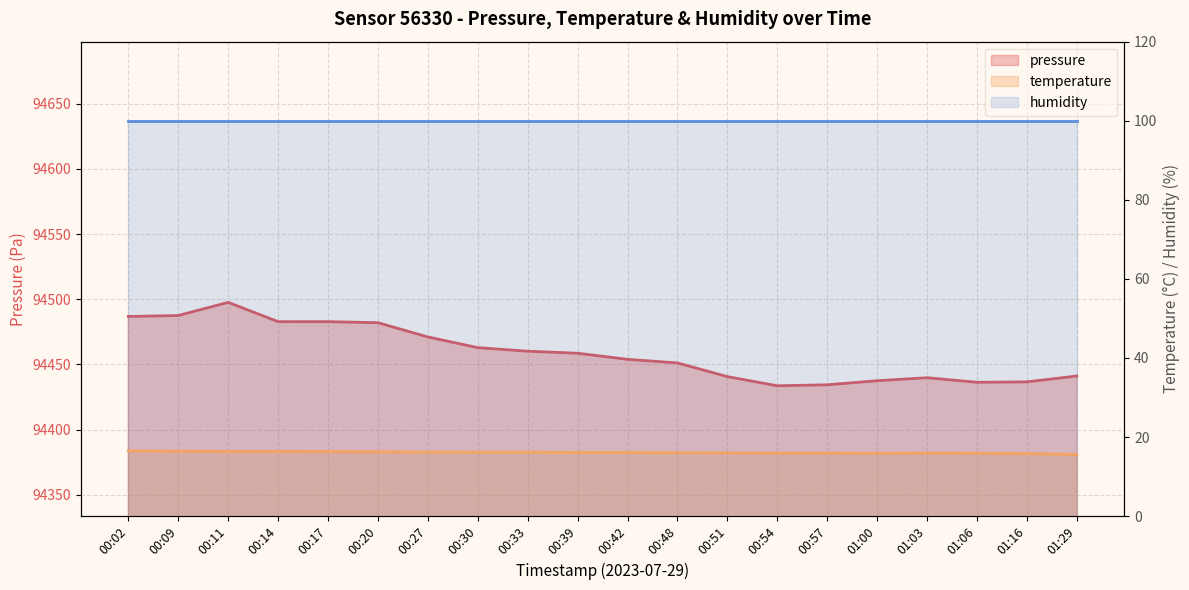

True or false: temperature has a value of 16.2 at 00:27.

True